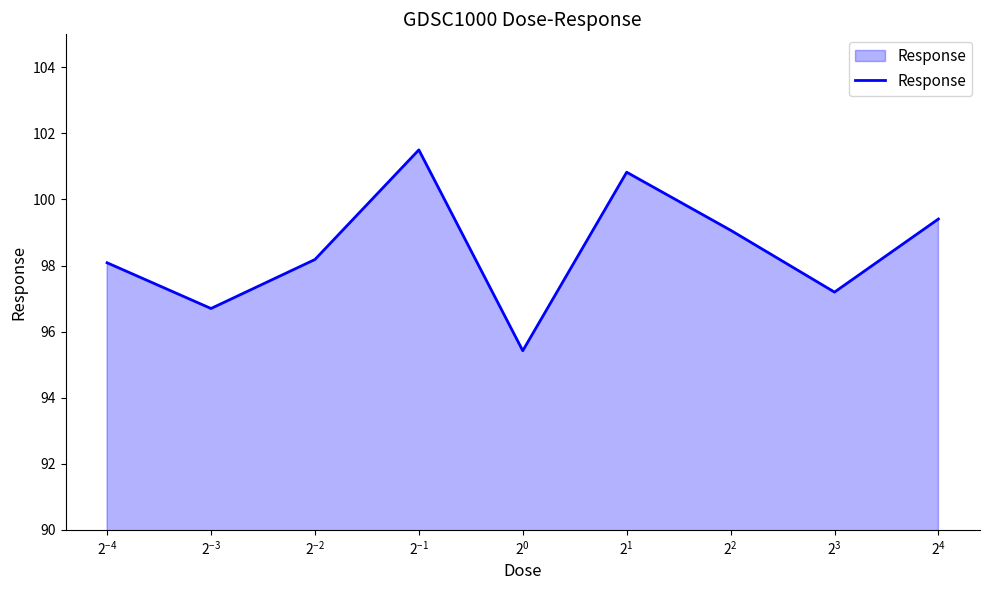

What is the greatest value displayed?

101.5